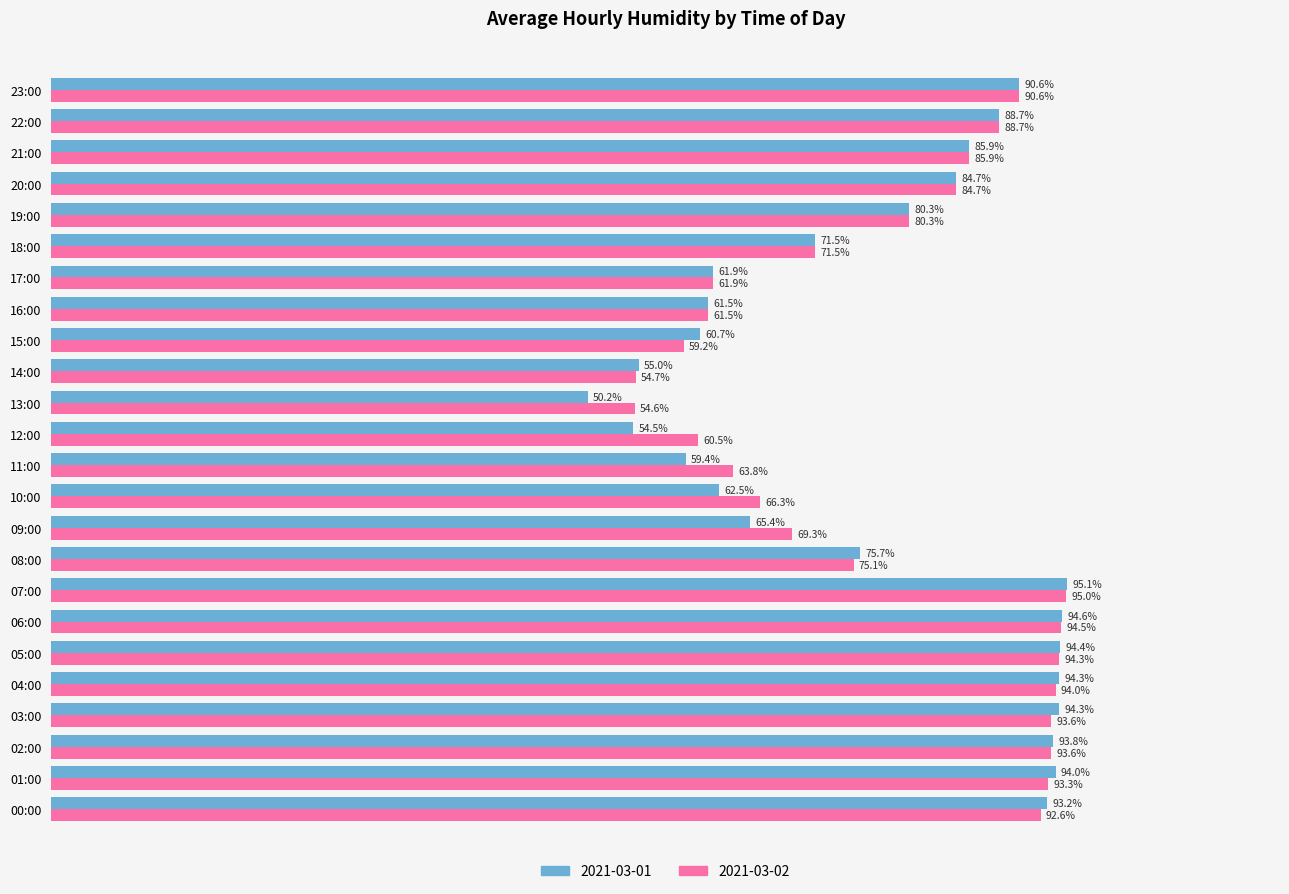

Which series has the widest spread of values?

2021-03-01